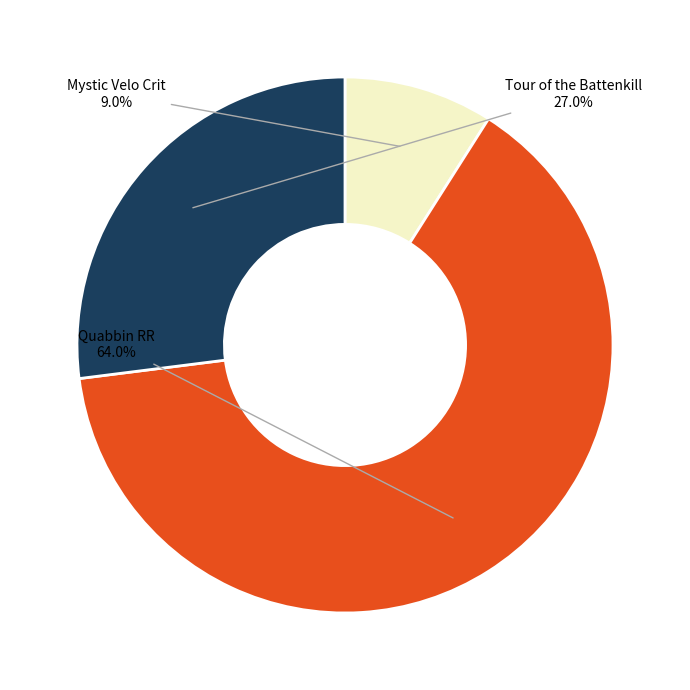

How many slices are in this pie chart?

3